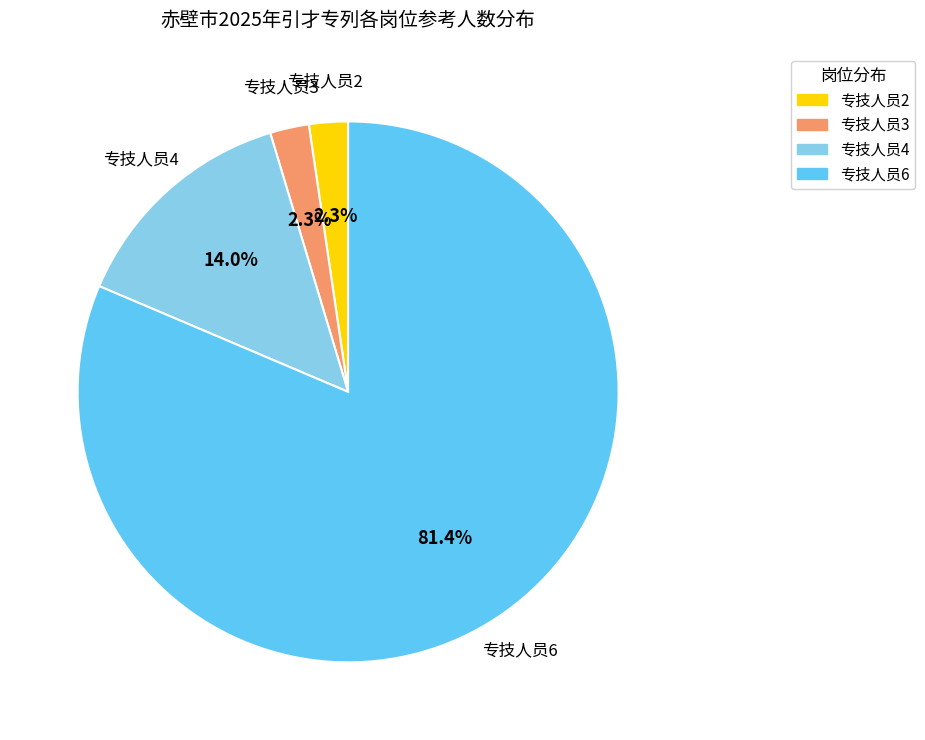

Which has a higher value, 专技人员6 or 专技人员3?

专技人员6